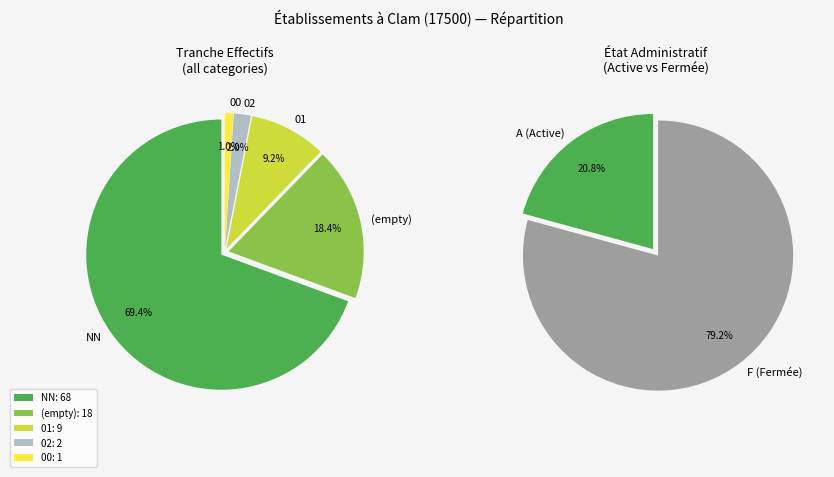

Is it true that 06 is 1% of the pie?

False